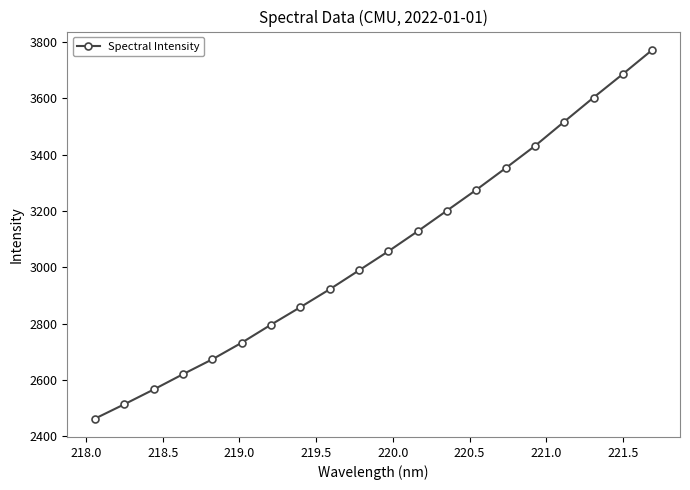

What is the difference between the maximum and second lowest values?

1257.8